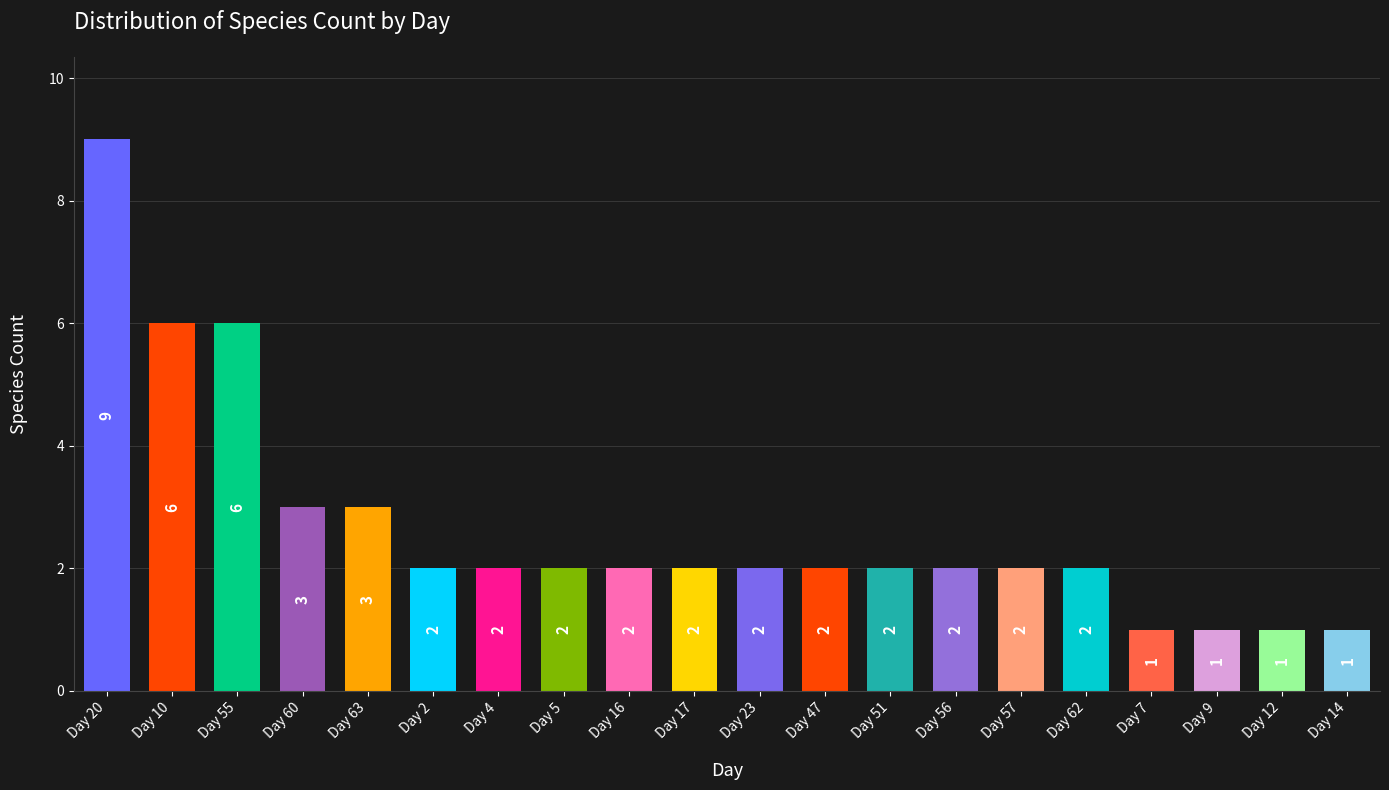

The chart shows a value of 3 at Day 17. True or false?

False